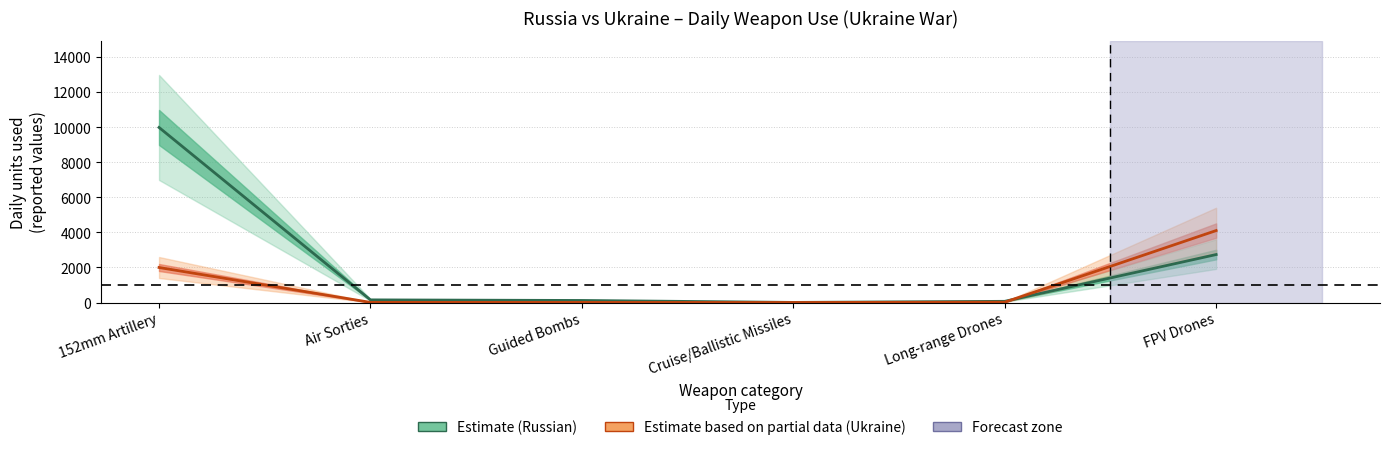

What is the sum of the Ukraine weapons (estimate based on partial data) values at Guided Bombs and Long-range Drones?

25.5